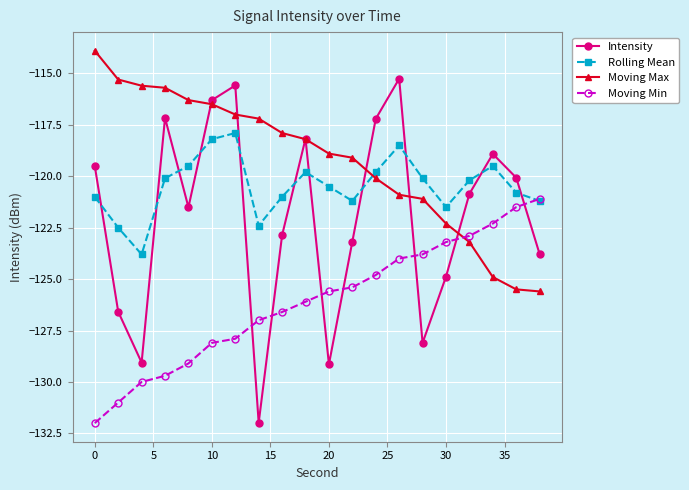

How many data points in Moving Max are less than -118?

11